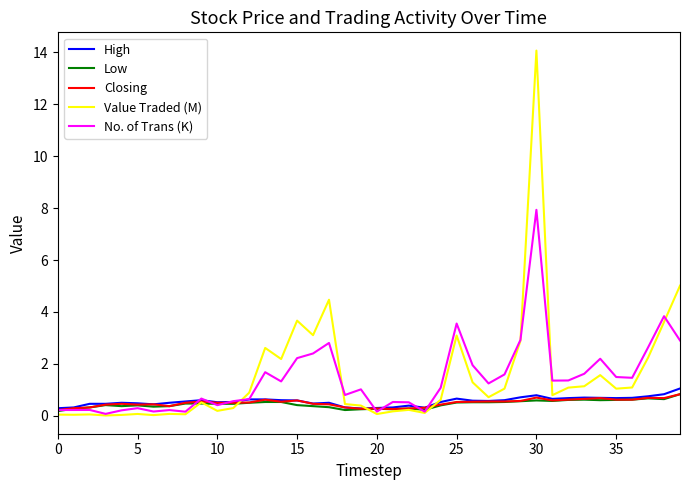

What is the highest value of the Closing series?

0.8